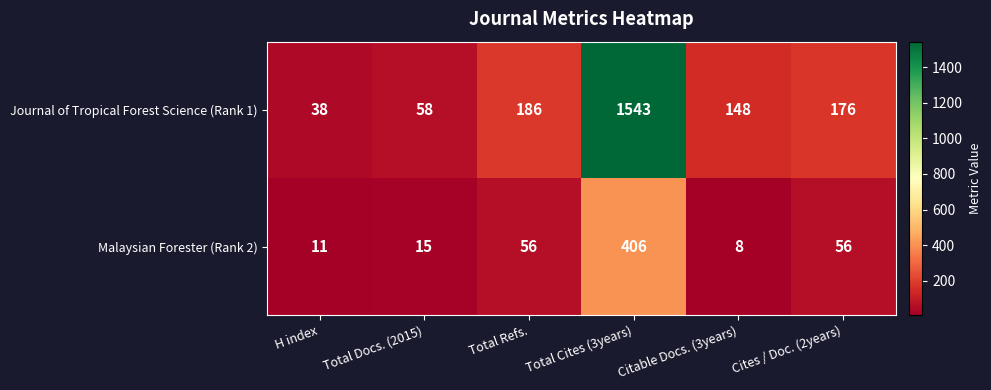

Count the number of data series in this chart.

2